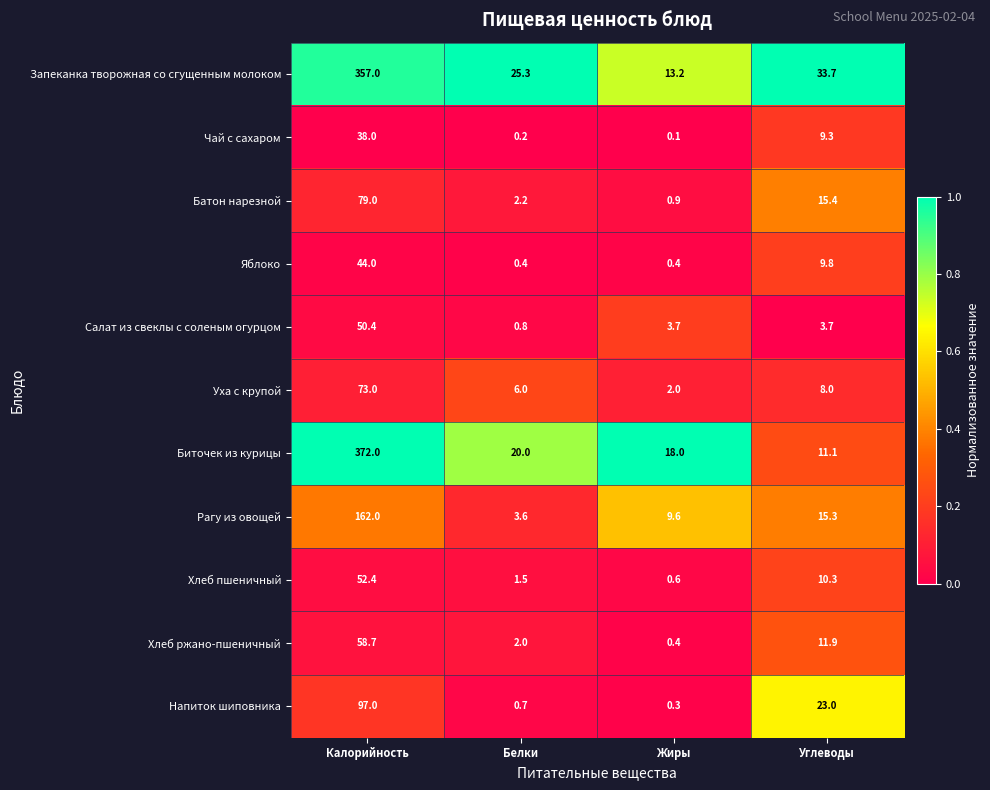

At which category does the chart reach its minimum across all series?

Жиры